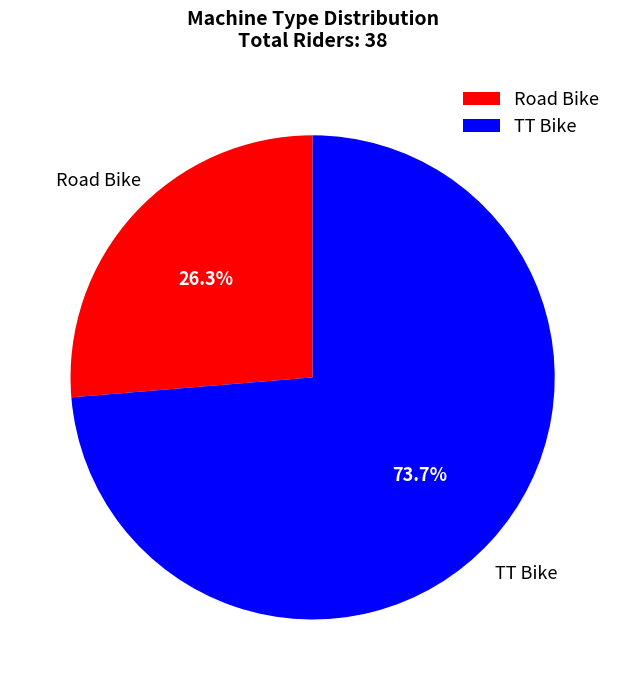

What percentage do TT Bike and Road Bike together represent?

100.0%